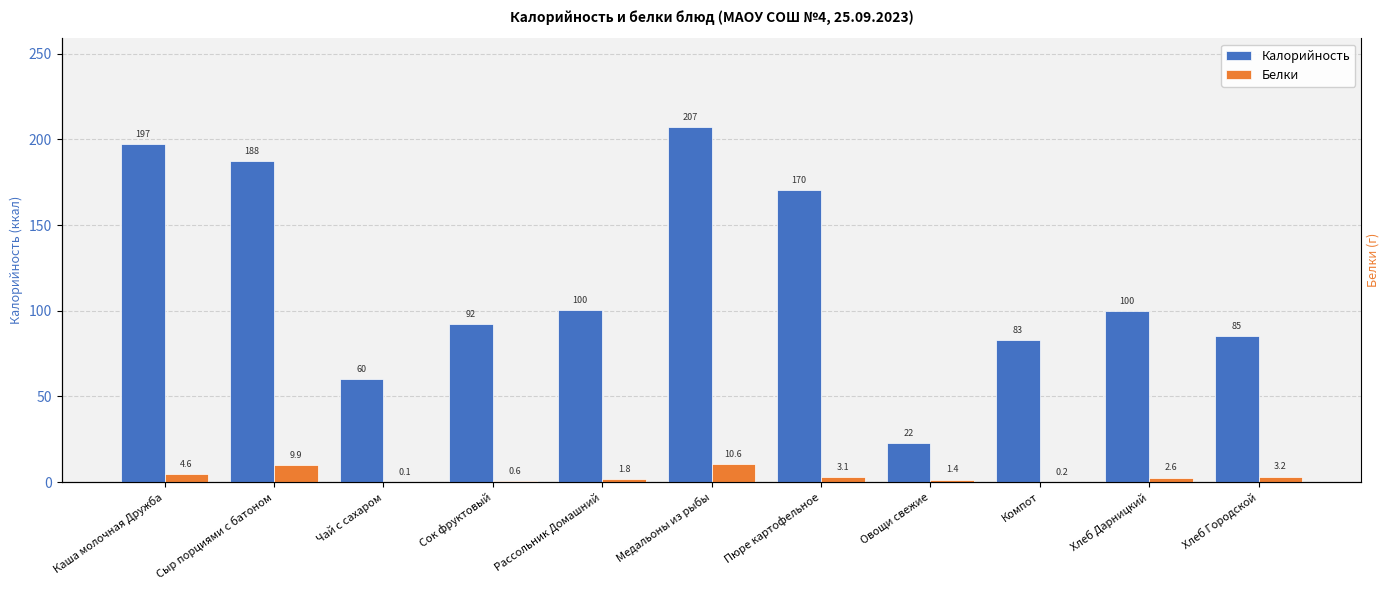

What is the approximate value of Белки at Каша молочная Дружба?

4.6